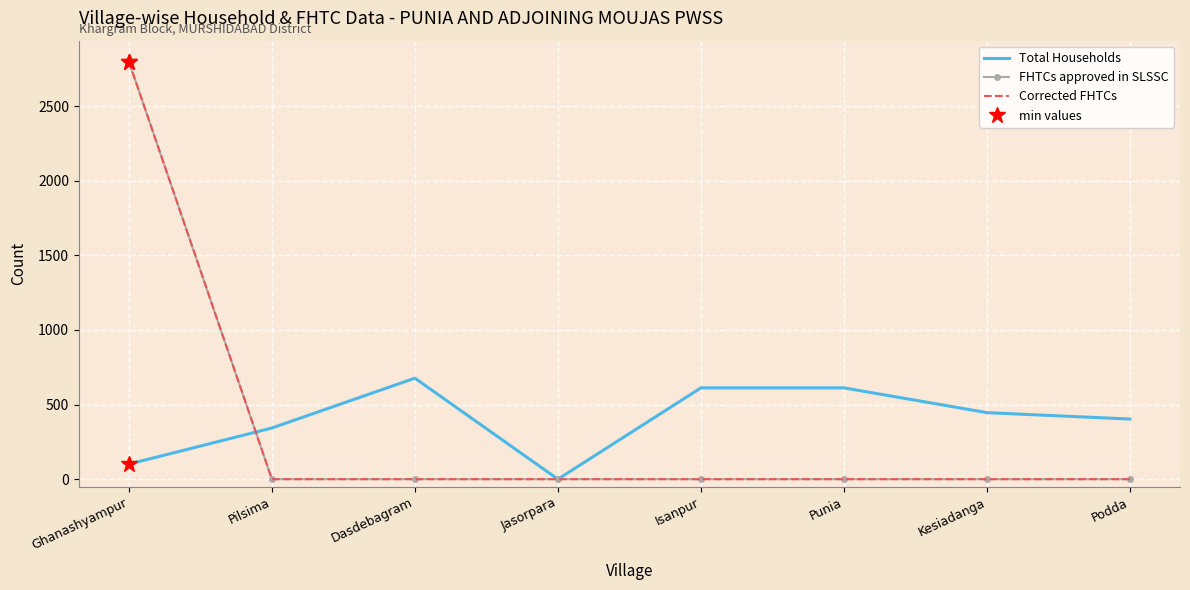

True or false: FHTCs approved in SLSSC has more than 0 interior local peaks.

False